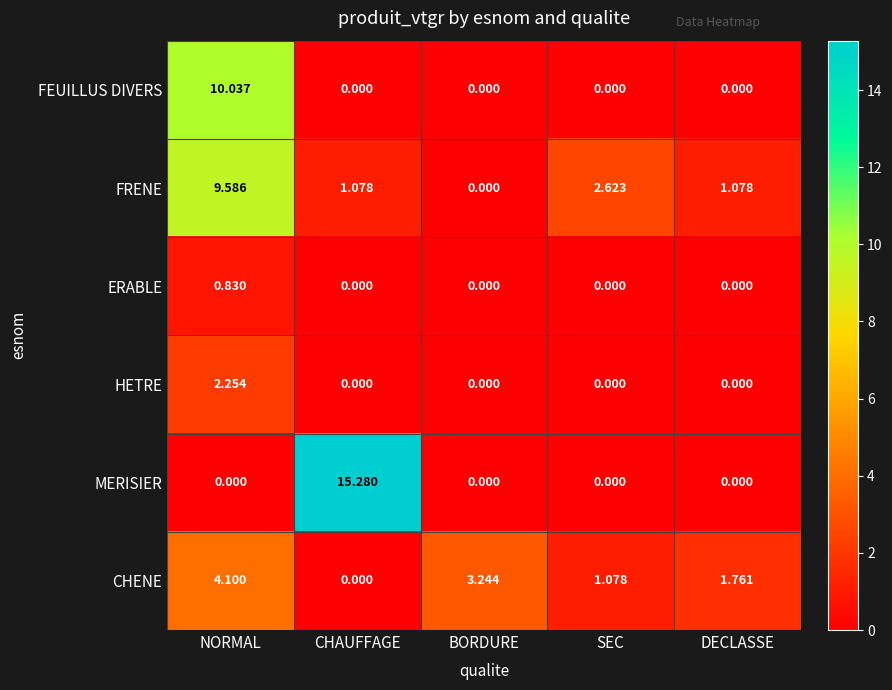

Where does the CHENE series first go above 1?

NORMAL